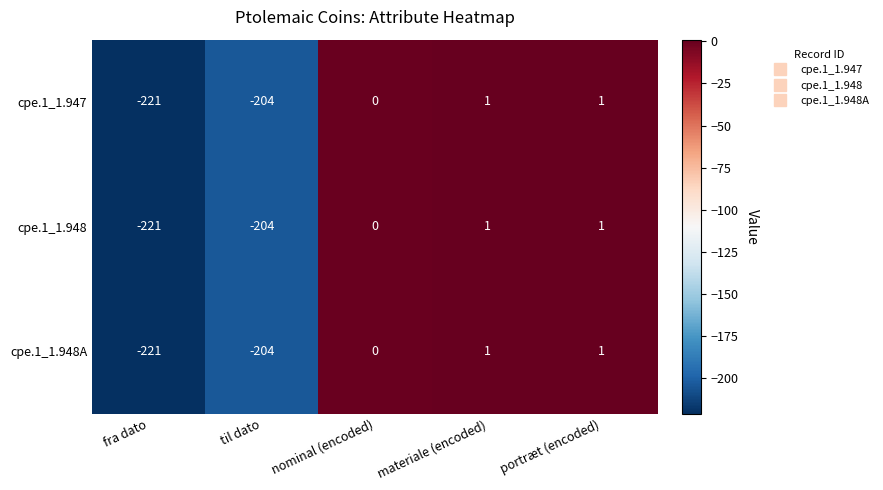

The cpe.1_1.947 series shows 0 at nominal (encoded). True or false?

True